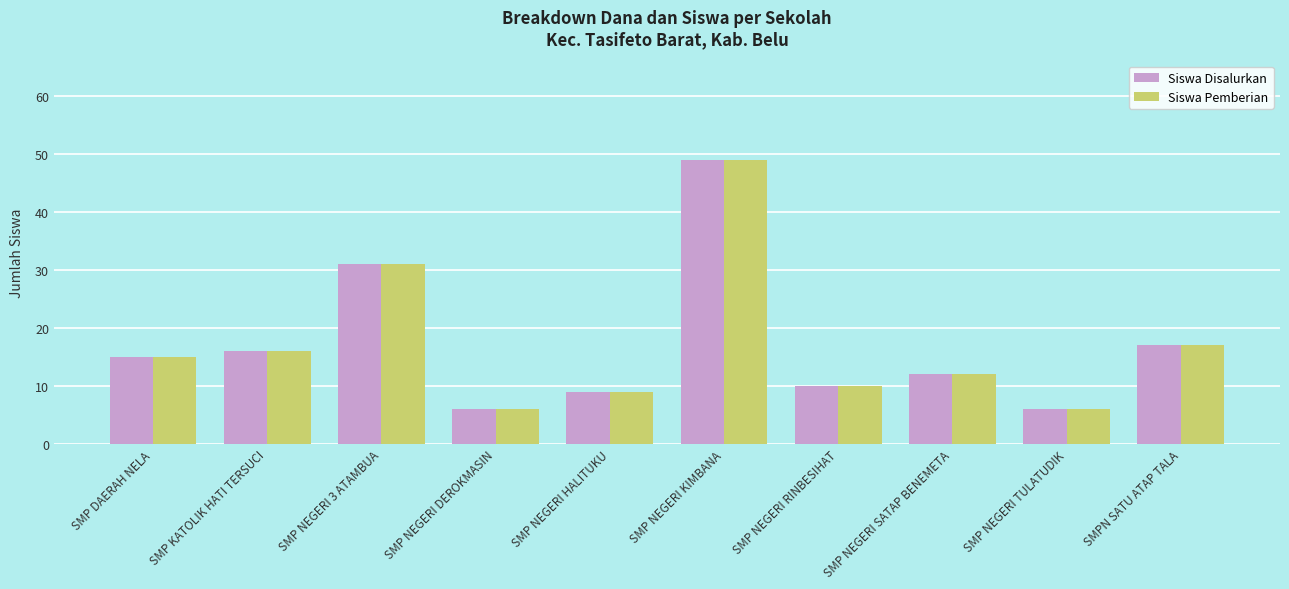

What is the lowest value of the Siswa Disalurkan series?

6